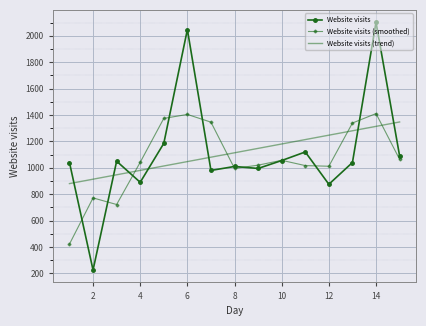

Which series has the largest range (max minus min)?

Website visits